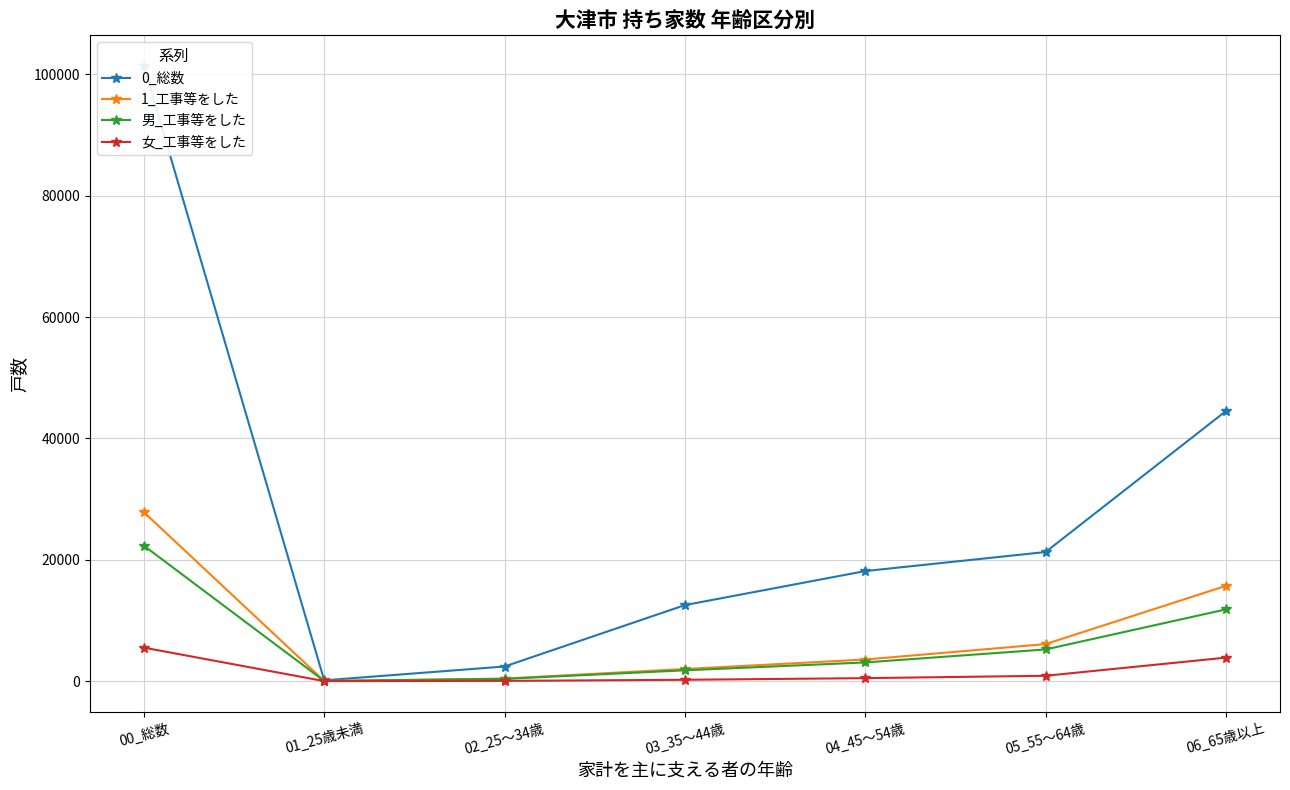

What is the sum of all 男_工事等をした values?

44610